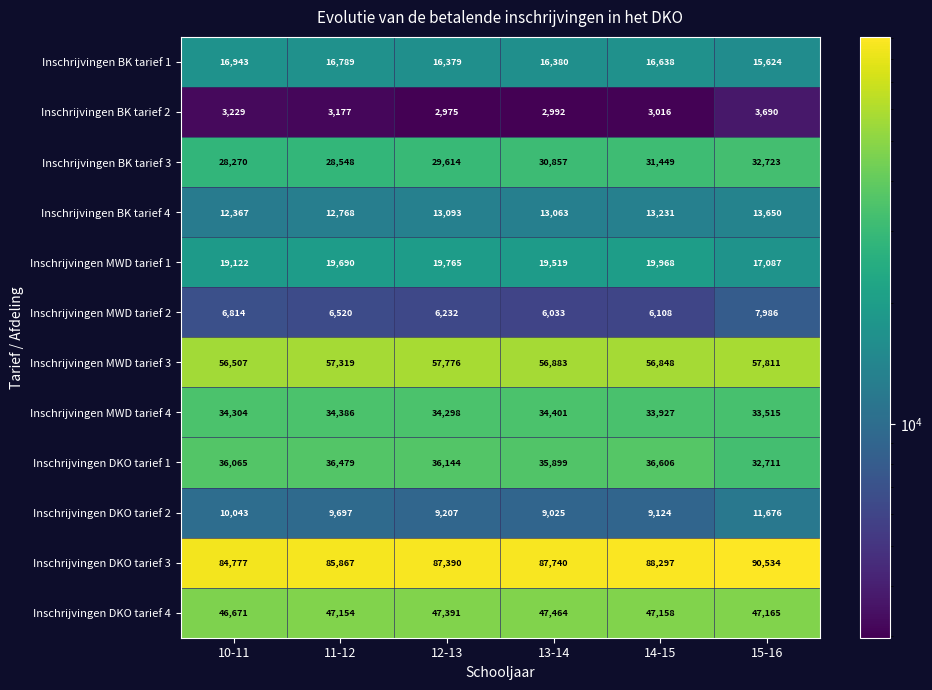

What is the sum of the Inschrijvingen DKO tarief 3 values at 12-13 and 10-11?

172167